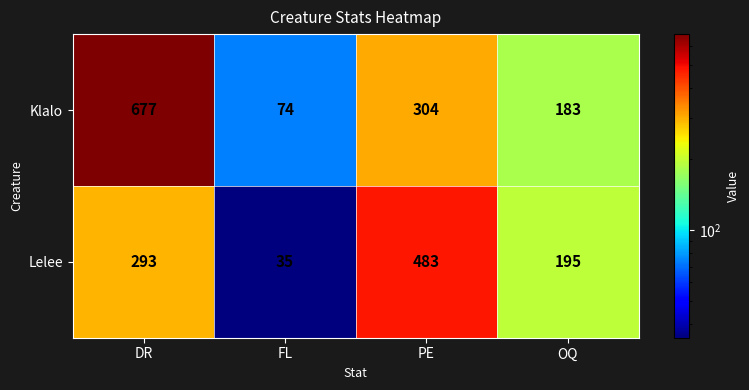

Which series has the largest total across all categories?

Klalo